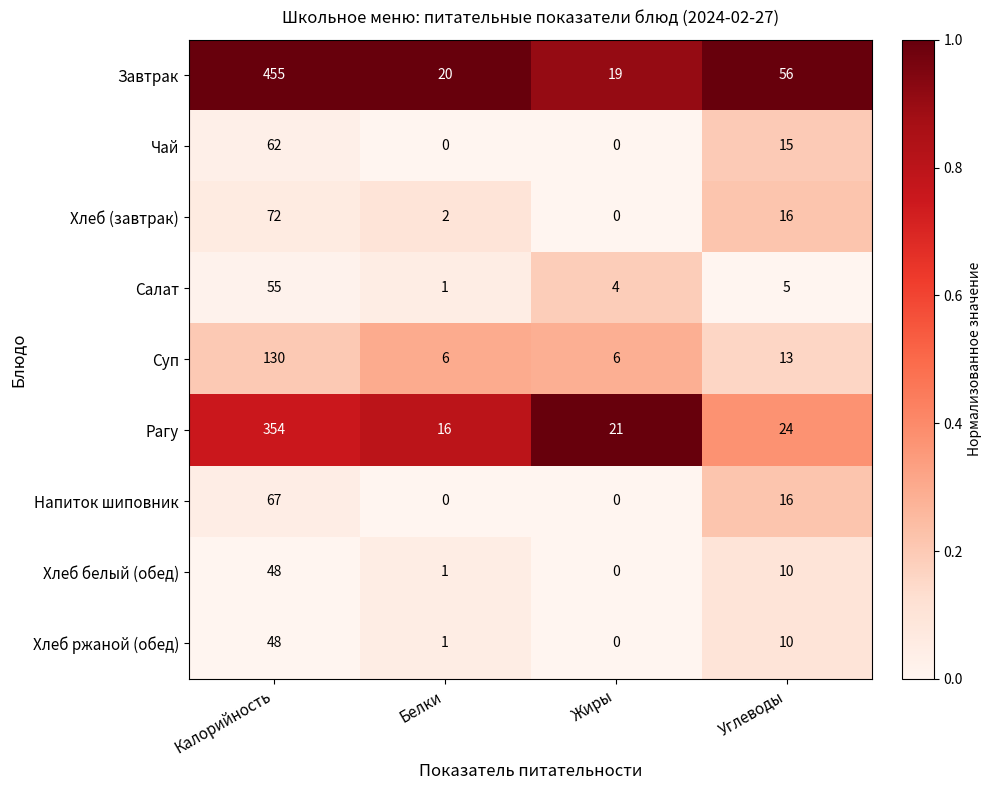

At which category is the sum across all series the highest?

Калорийность